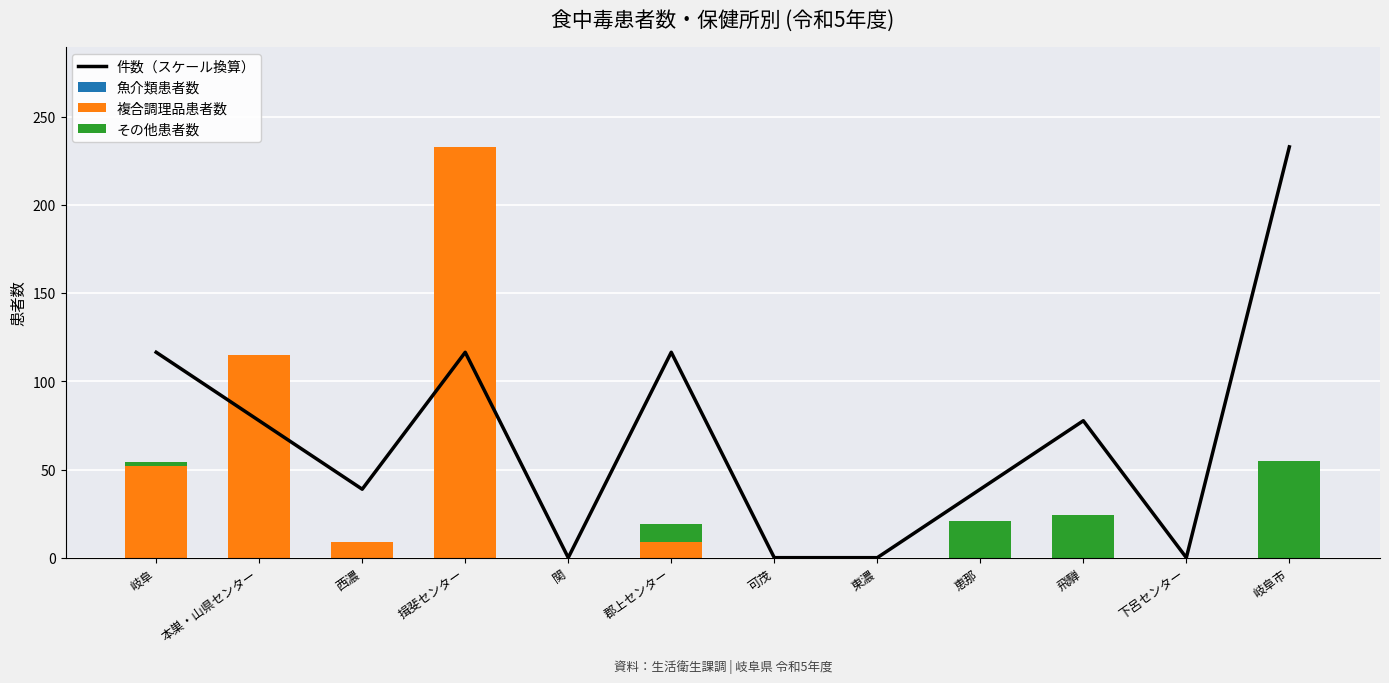

Reading left to right, what are all the values shown in this chart?

件数（スケール換算）: 116.5	77.7	38.8	116.5	0.0	116.5	0.0	0.0	38.8	77.7	0.0	233.0
魚介類患者数: 0.0	0.0	0.0	0.0	0.0	0.0	0.0	0.0	0.0	0.0	0.0	0.0
複合調理品患者数: 52.0	115.0	9.0	233.0	0.0	9.0	0.0	0.0	0.0	0.0	0.0	0.0
その他患者数: 2.0	0.0	0.0	0.0	0.0	10.0	0.0	0.0	21.0	24.0	0.0	55.0